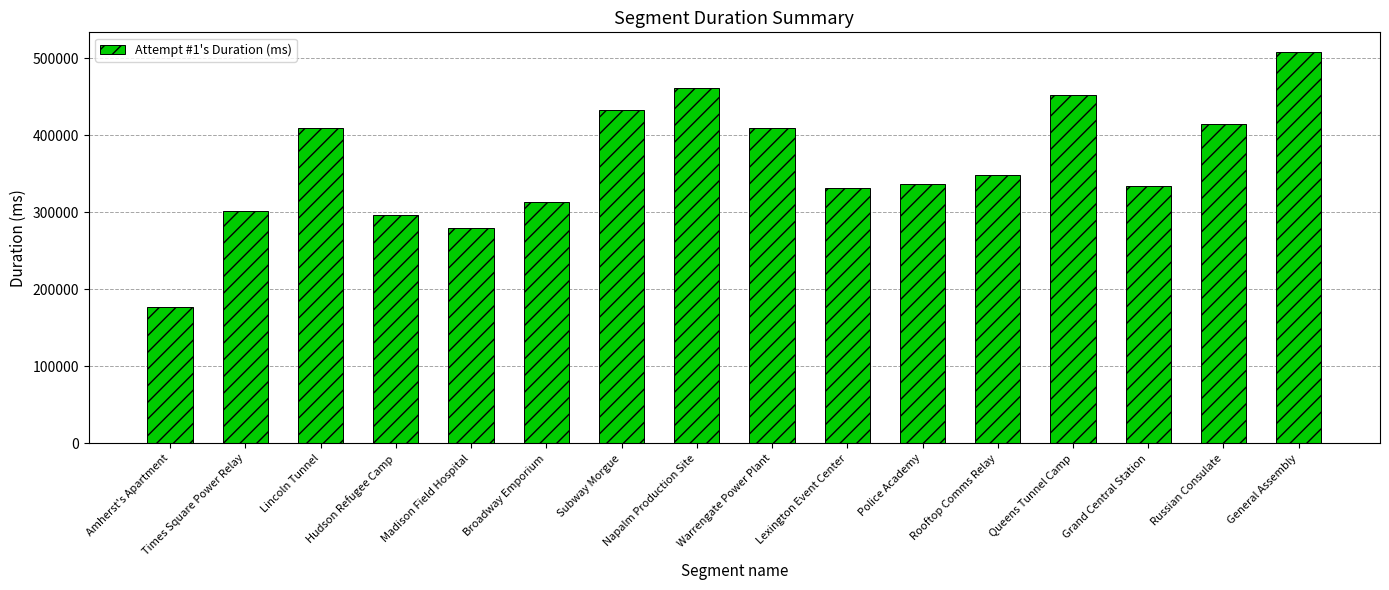

The chart shows a value of 69887 at Police Academy. True or false?

False